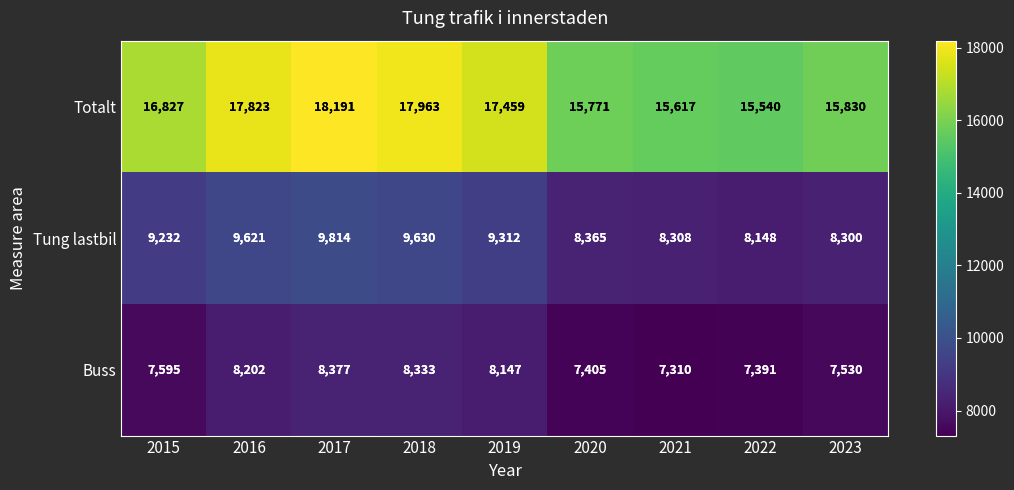

At which label does Totalt reach its minimum?

2022